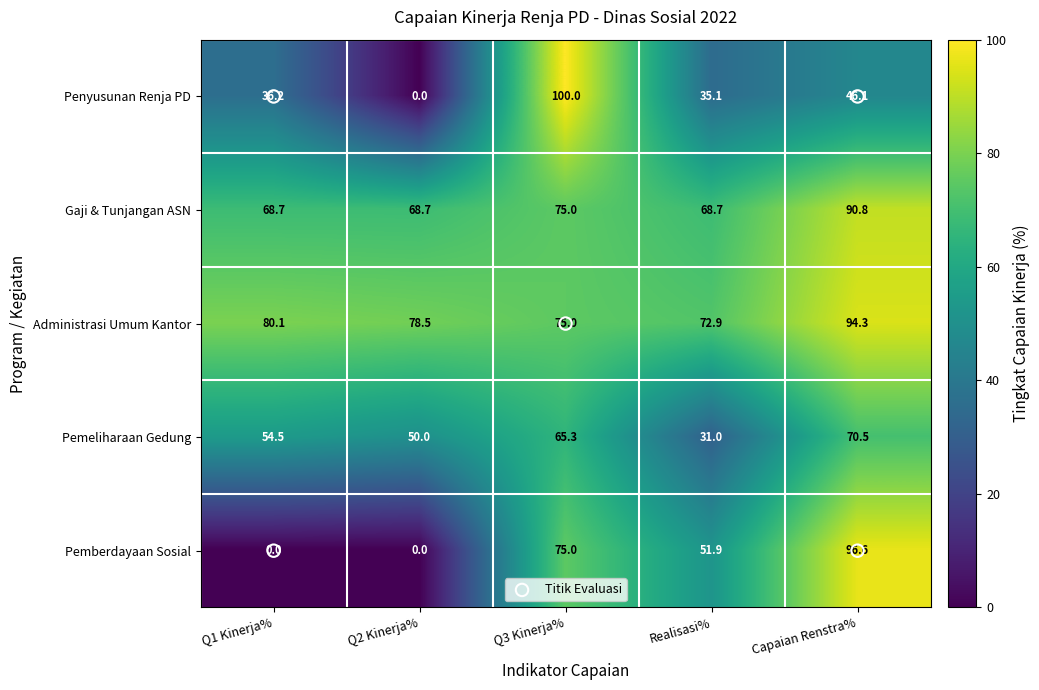

Which series has the widest spread of values?

Penyusunan Renja PD